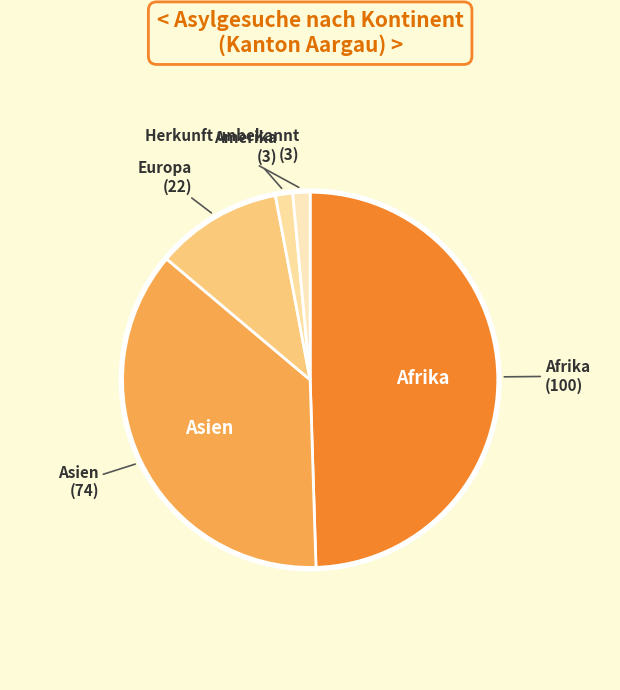

How many segments does this pie chart have?

5